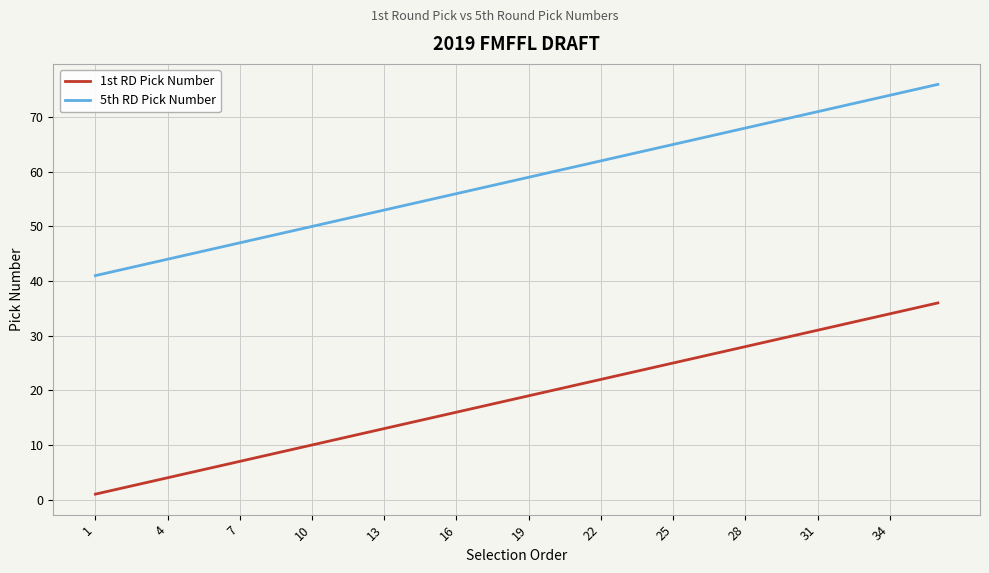

What is the difference between the second highest and second lowest values in the 1st RD Pick Number series?

33